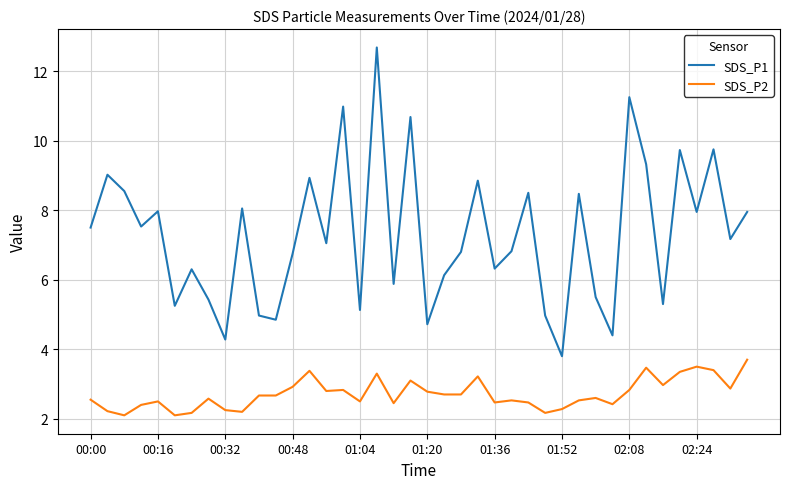

What is the difference between the maximum and minimum values in the SDS_P2 series?

1.6